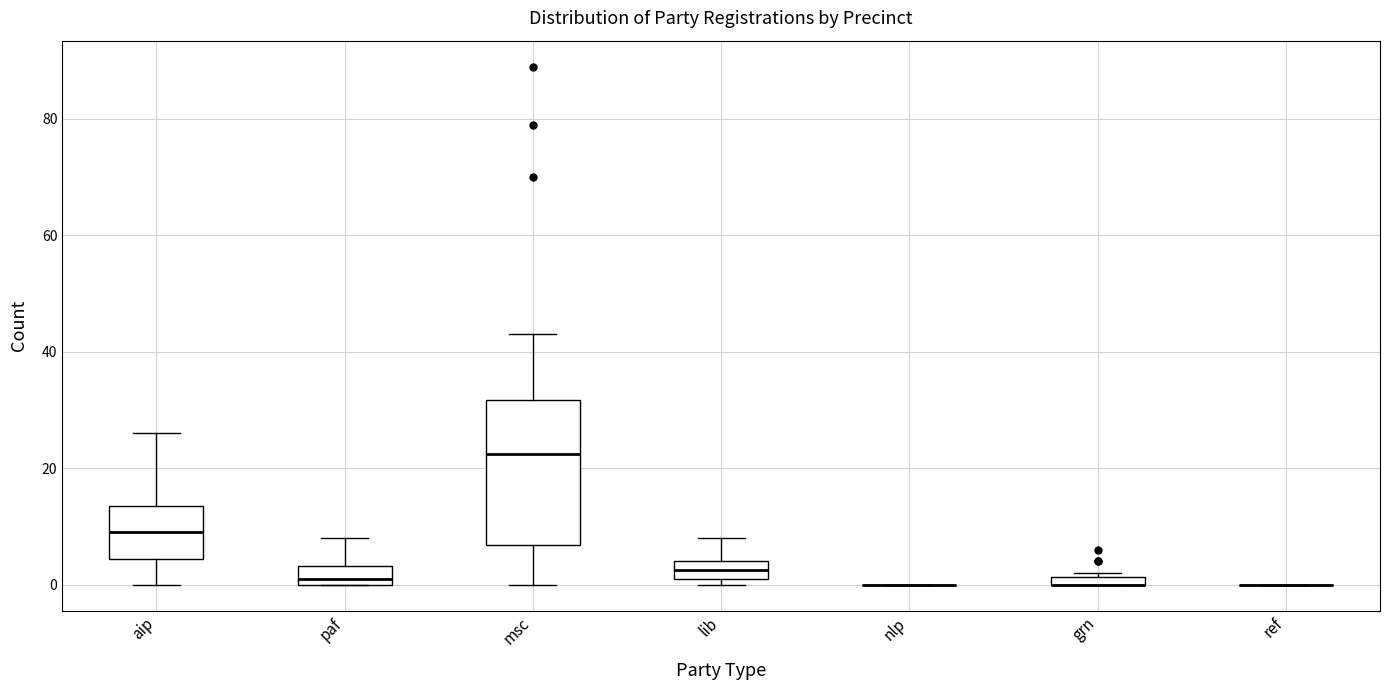

Which box is the tallest, from its lower edge to its upper edge?

msc